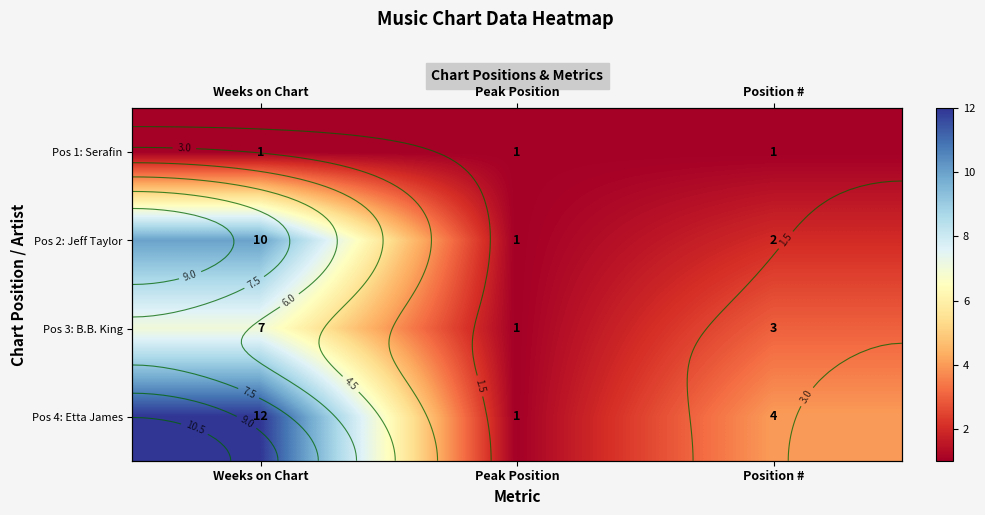

What is the greatest value displayed?

12